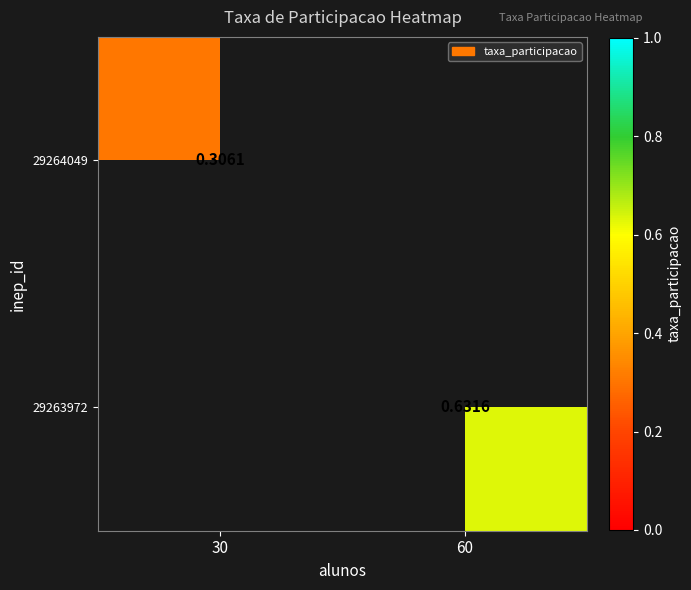

What is the maximum value shown in the chart?

0.6